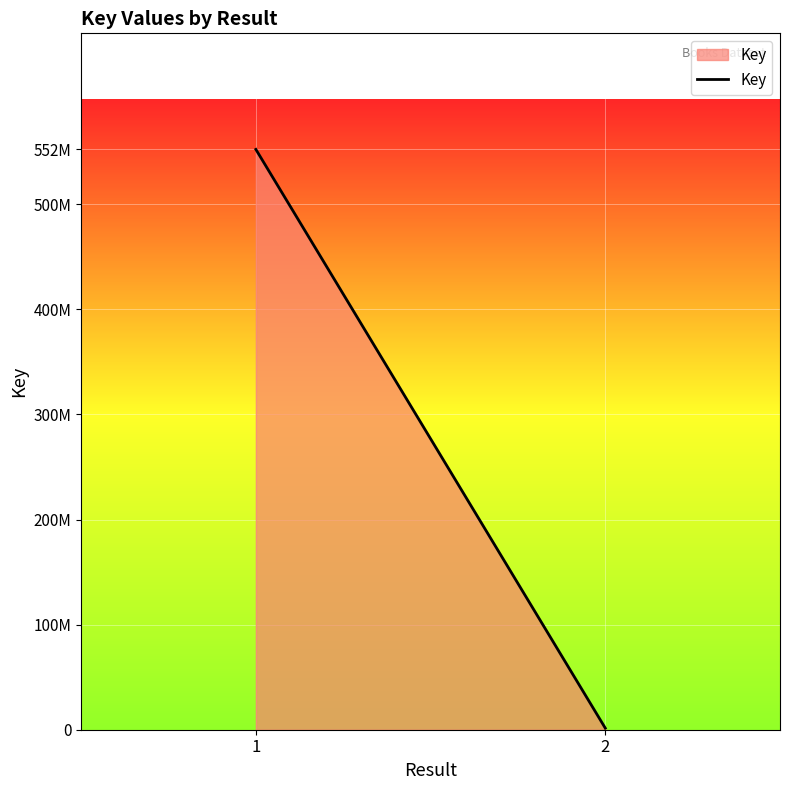

Is it true that the value at 1 is 552226662?

True